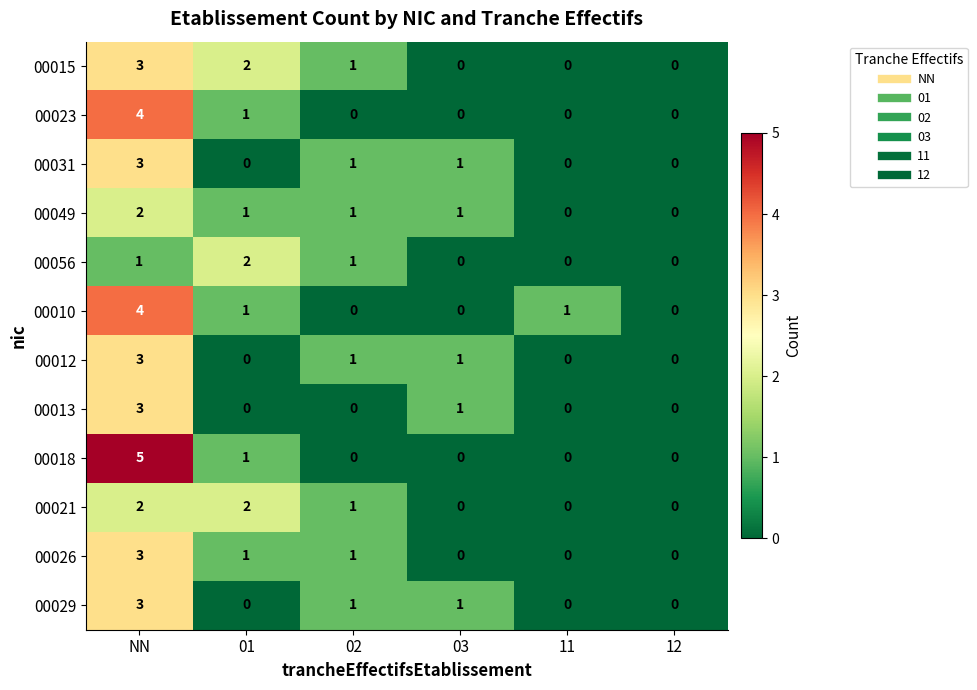

At which category is the sum across all series the highest?

NN